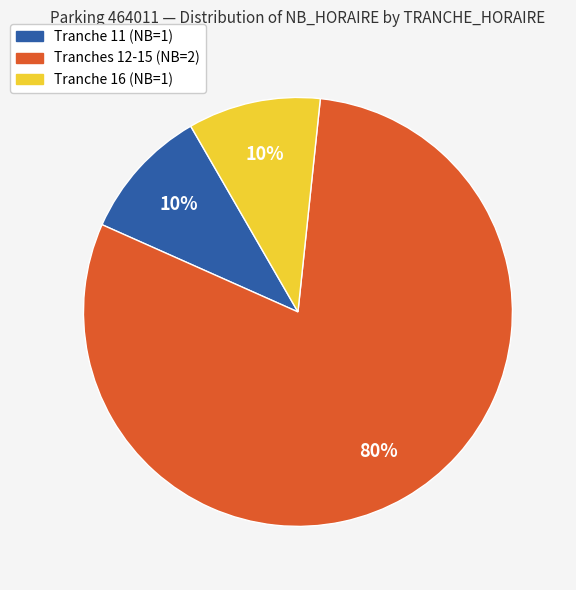

Does any single category account for the majority?

Yes